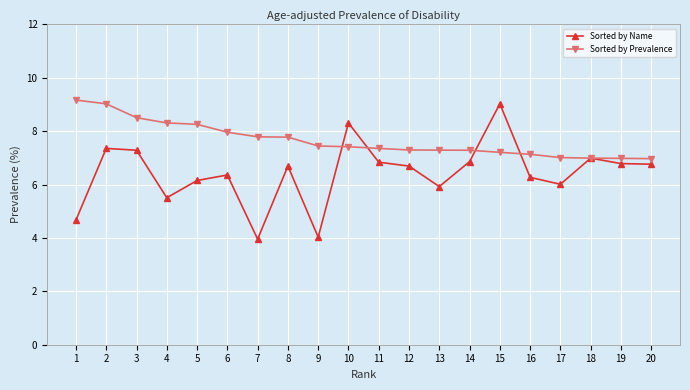

Is this an area chart (filled region under the line)?

No